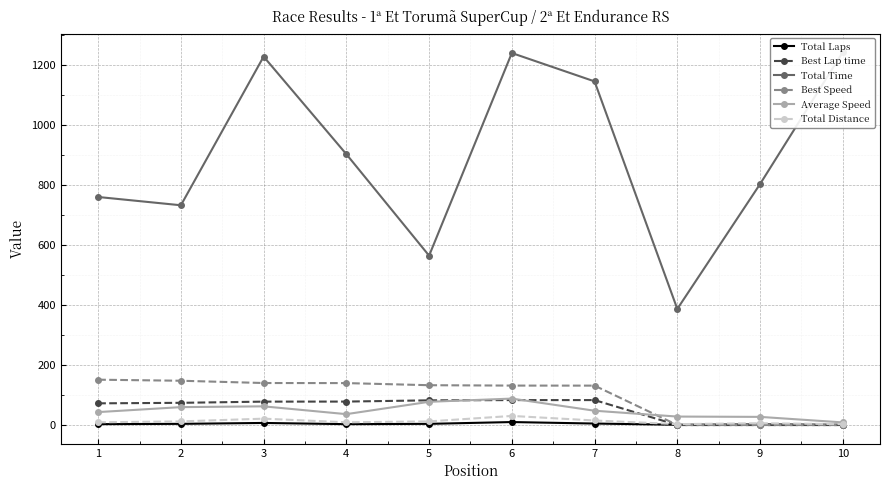

What is the value of the Average Speed point at the 8th from the left?

28.3